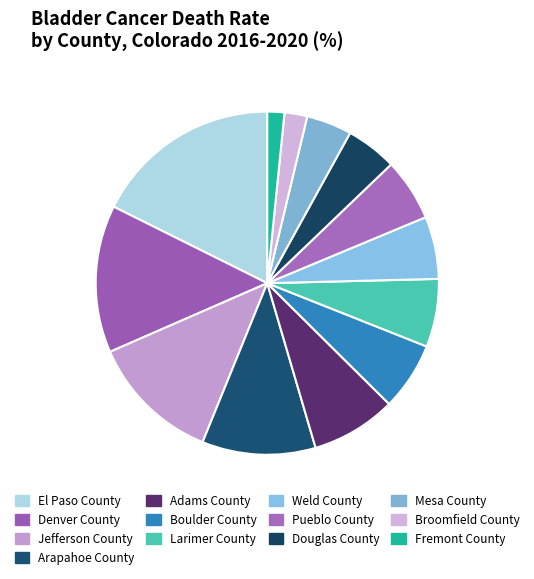

How many segments does this pie chart have?

13